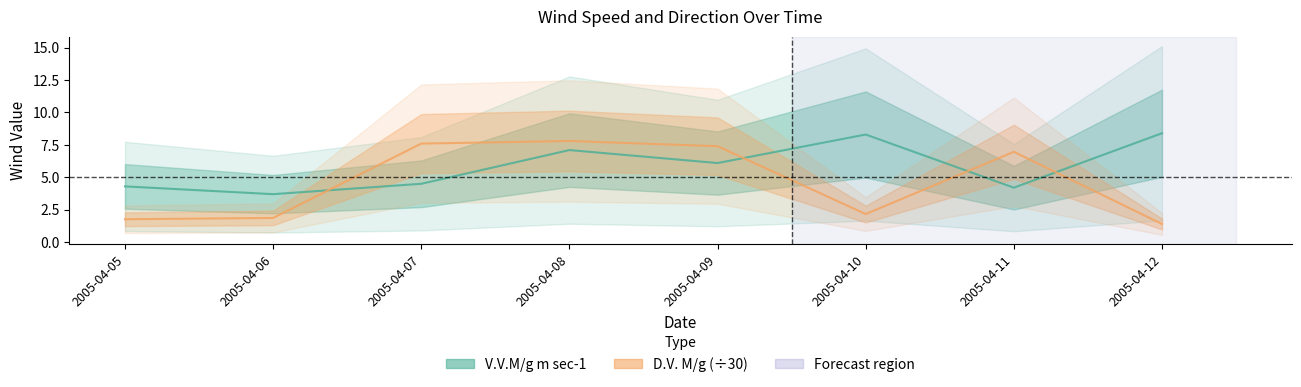

At which label is D.V. M/g (÷30) closest to 4?

2005-04-10